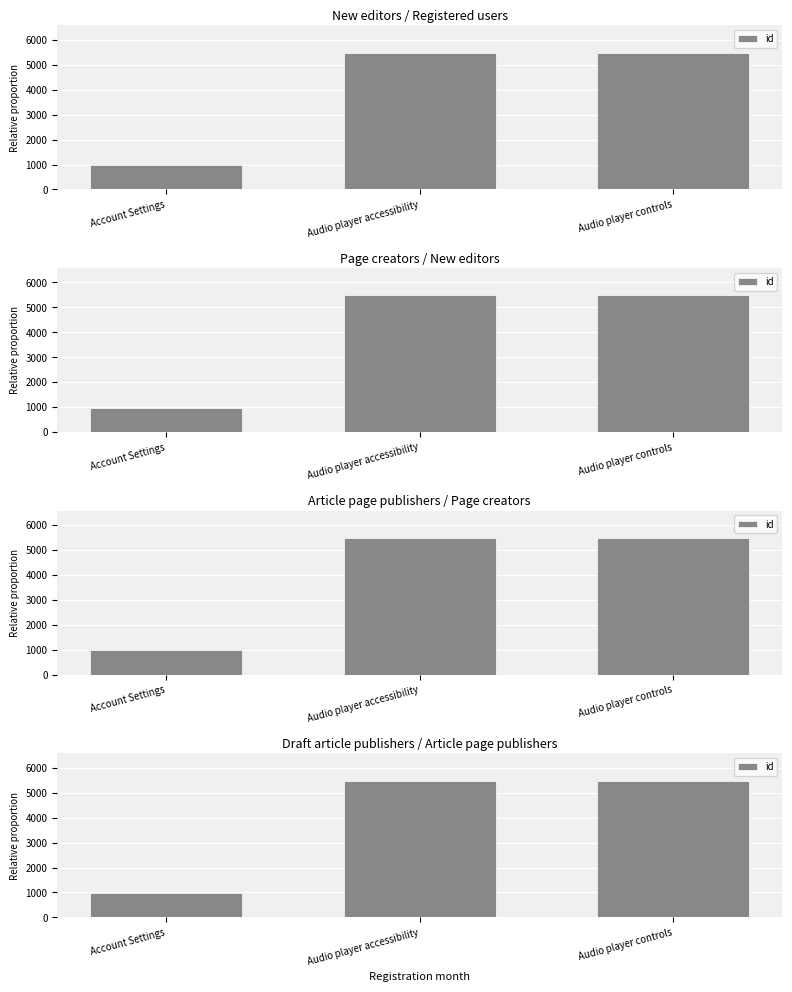

Count the number of data series in this chart.

1